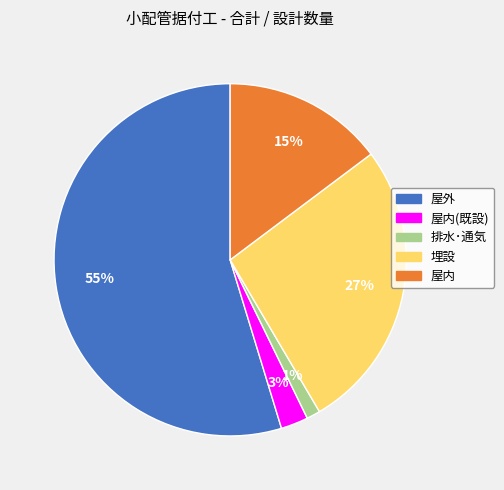

The 排水･通気 slice represents 11% of the pie. True or false?

False